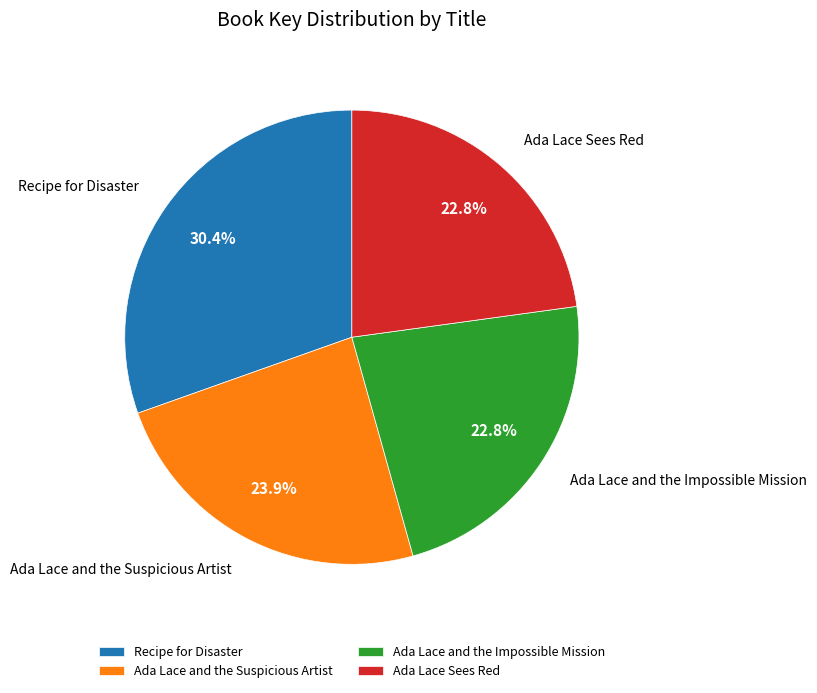

Does Ada Lace and the Suspicious Artist account for over 50% of the chart?

No